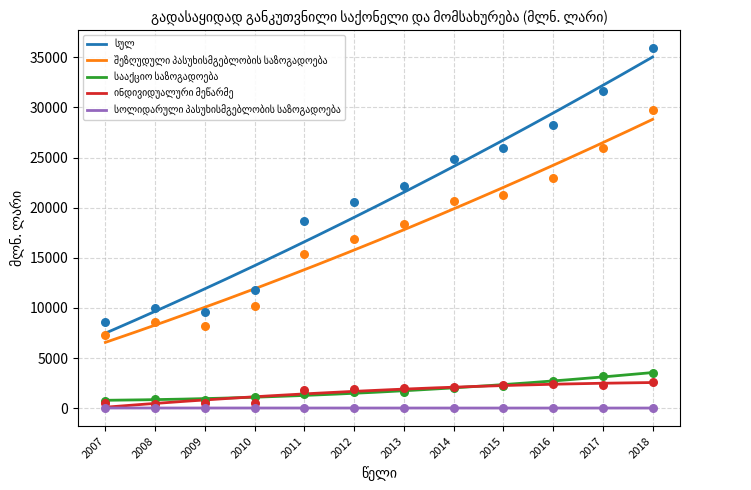

At how many categories does at least one series exceed 26142?

3